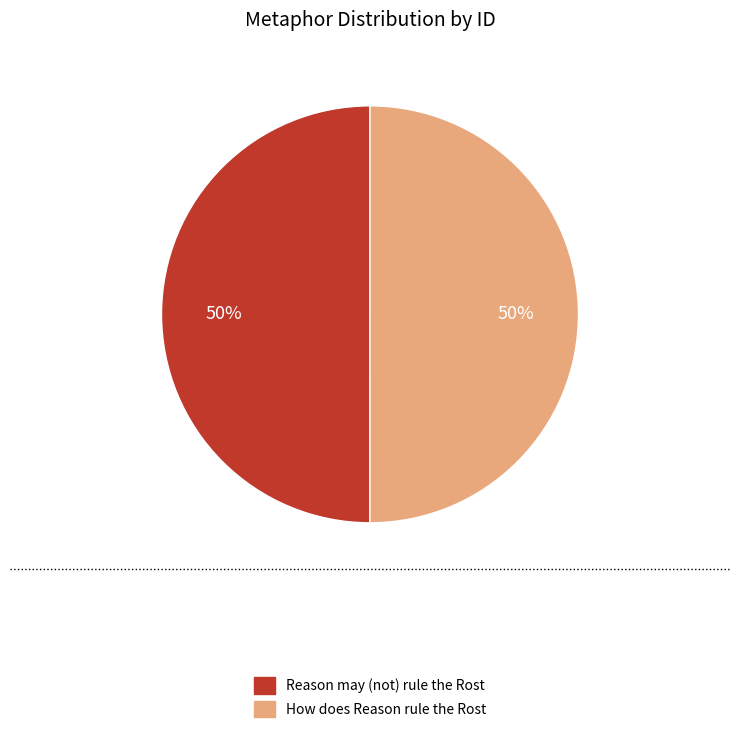

Combined, do How does Reason rule the Rost and Reason may (not) rule the Rost account for over 50%?

Yes